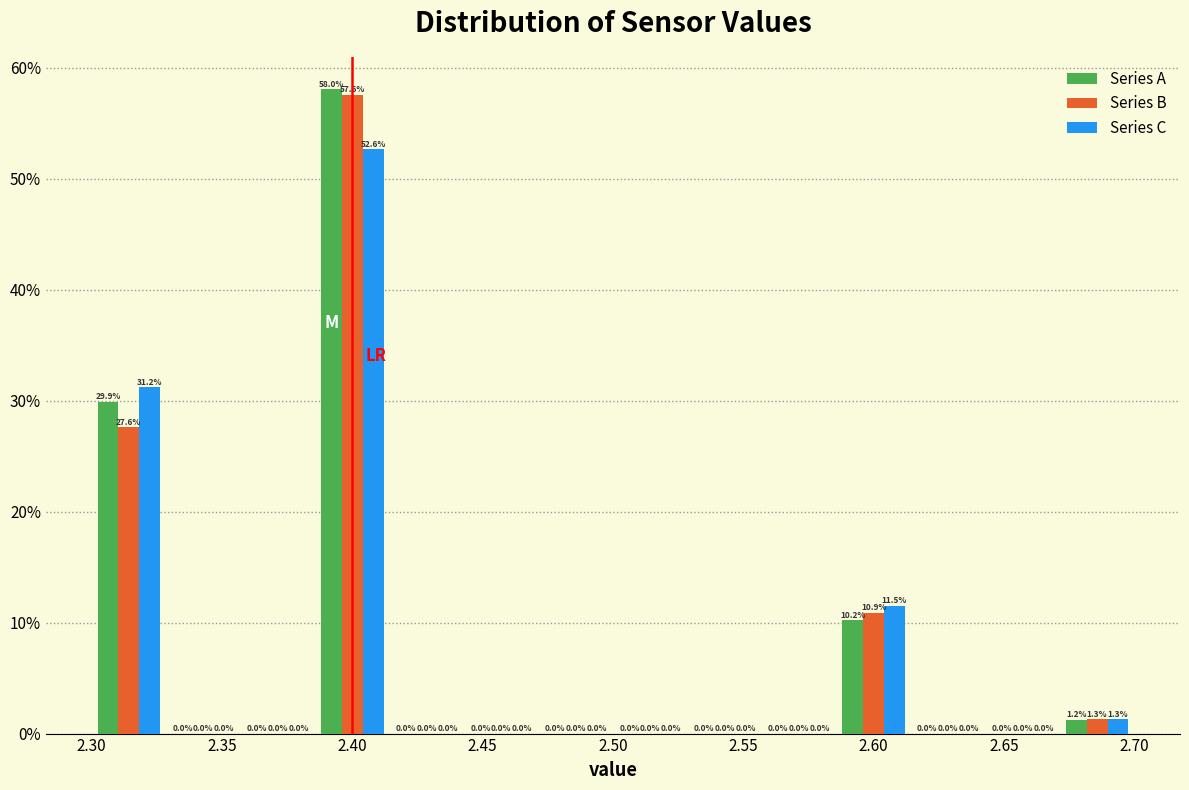

In the Series A series, which range on the x-axis has the tallest bar?

2.385 to 2.415